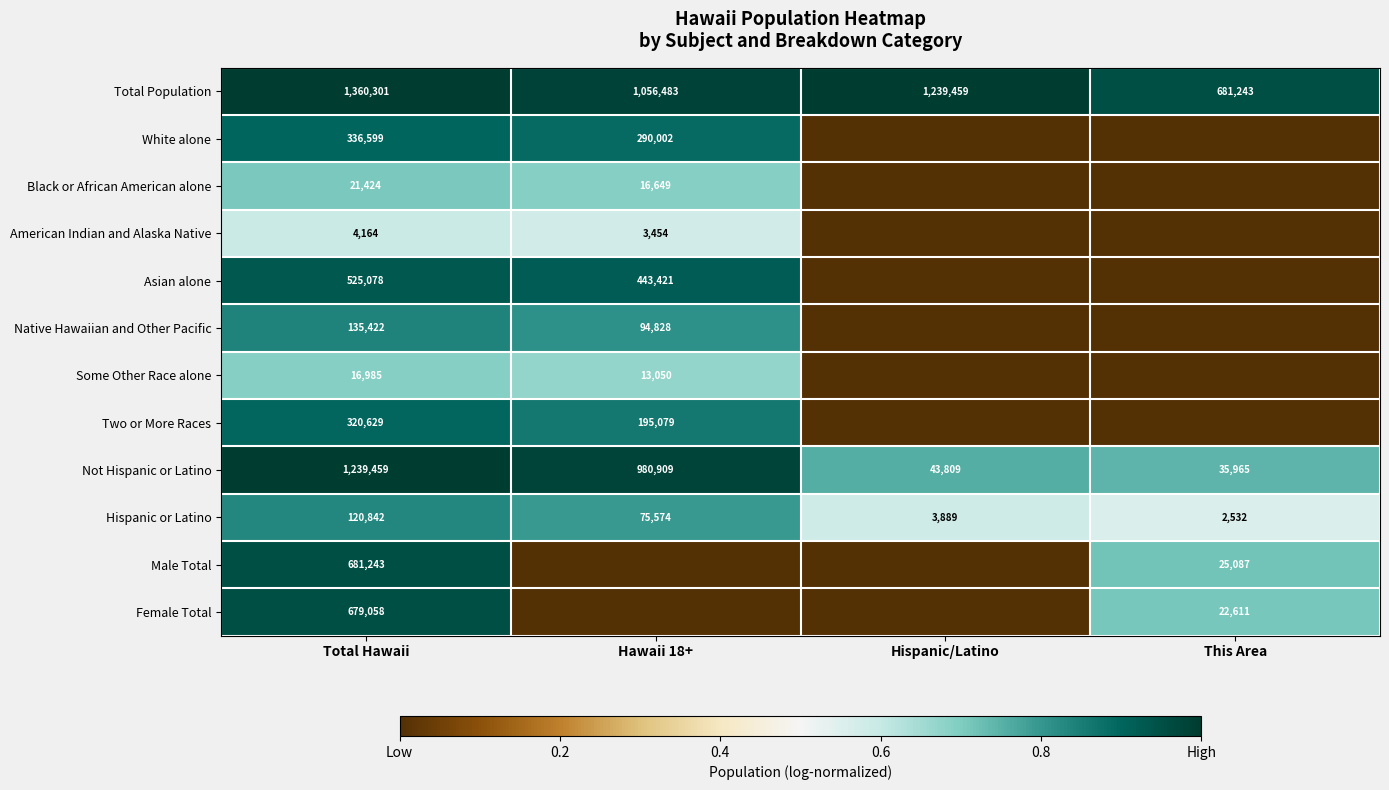

Is it true that Hispanic or Latino equals 0.9 at This Area?

False